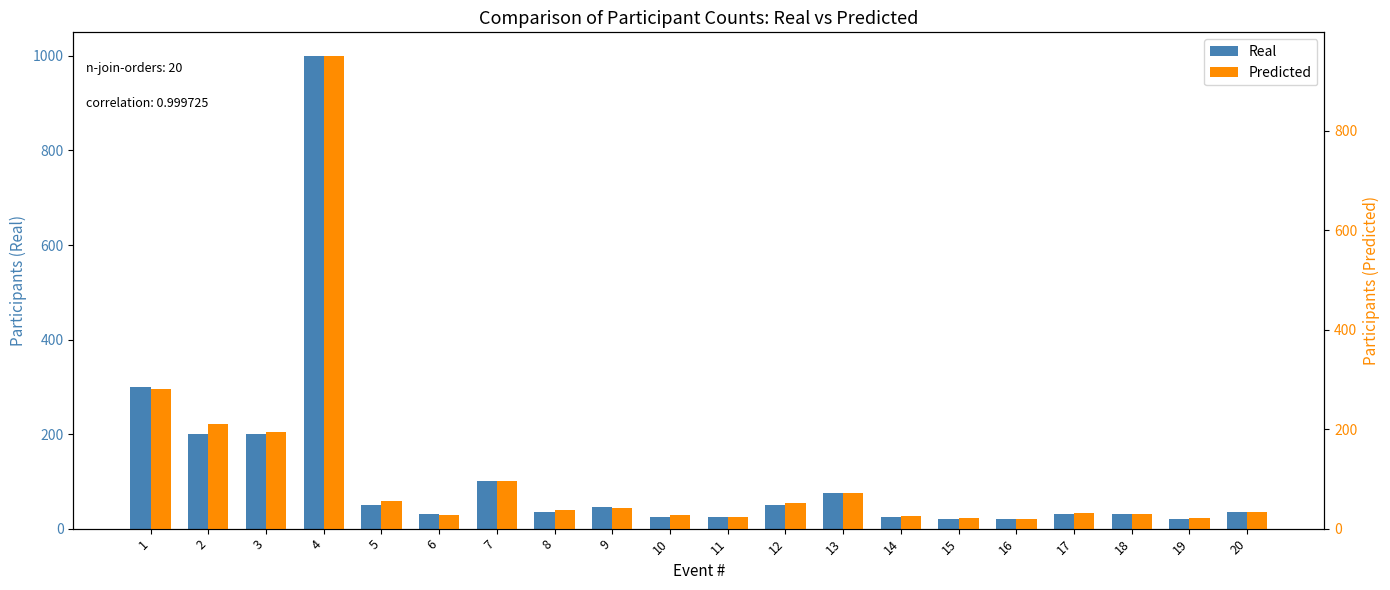

Which label corresponds to the smallest value in the chart?

16